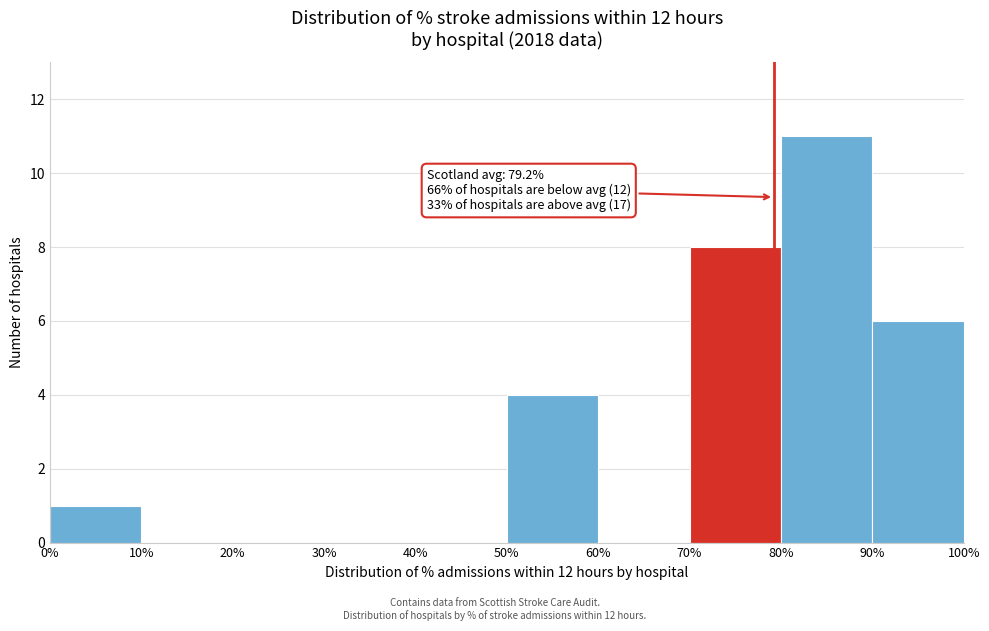

Over which range of the x-axis is the bar tallest?

80% to 90%